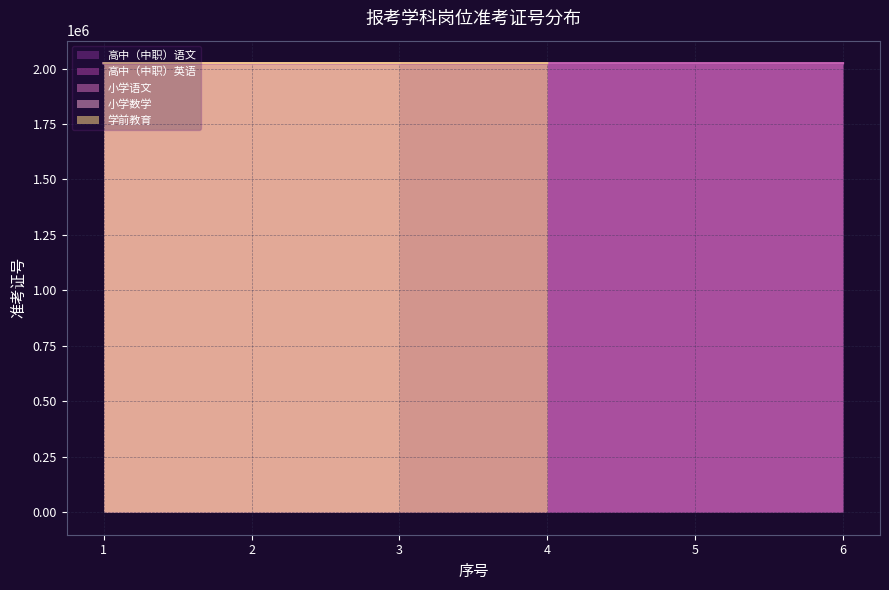

True or false: 小学语文 and 高中（中职）英语 intersect in this chart.

False